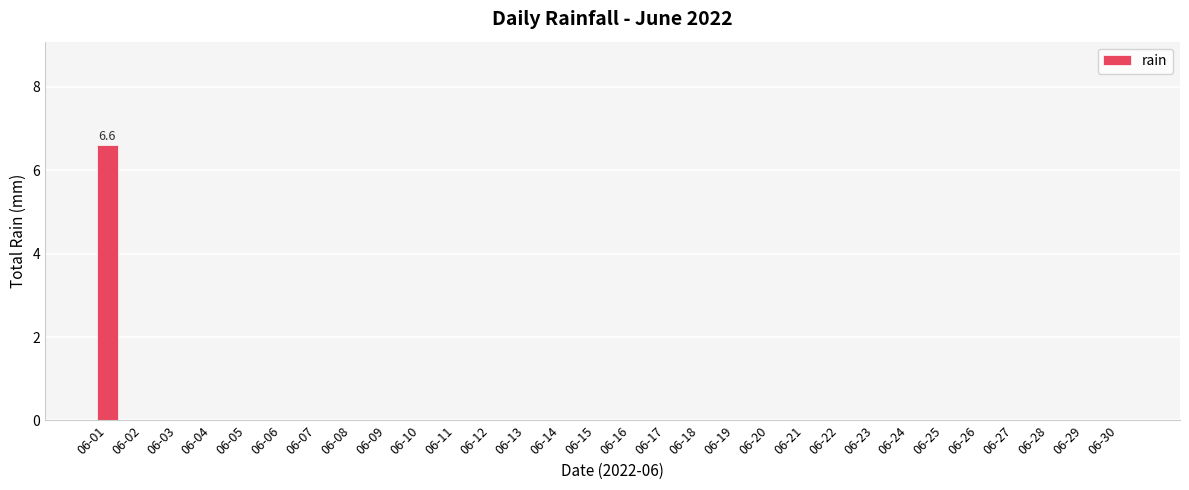

Count the number of categories in the chart.

30